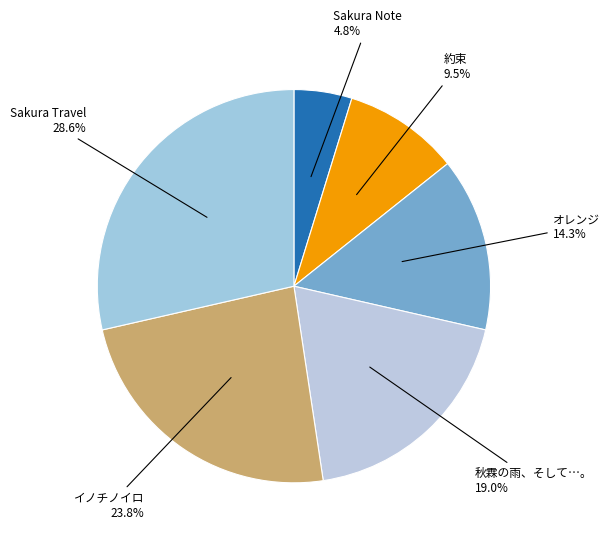

Count the number of slices in the pie.

6